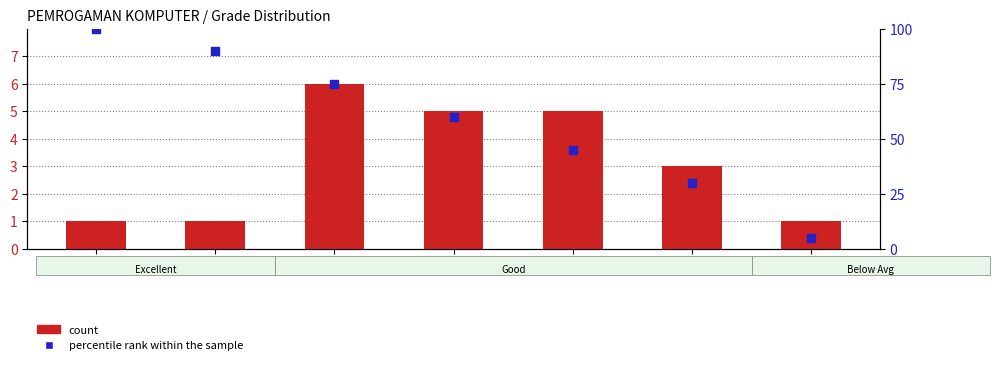

Which series reaches the minimum Y coordinate?

count